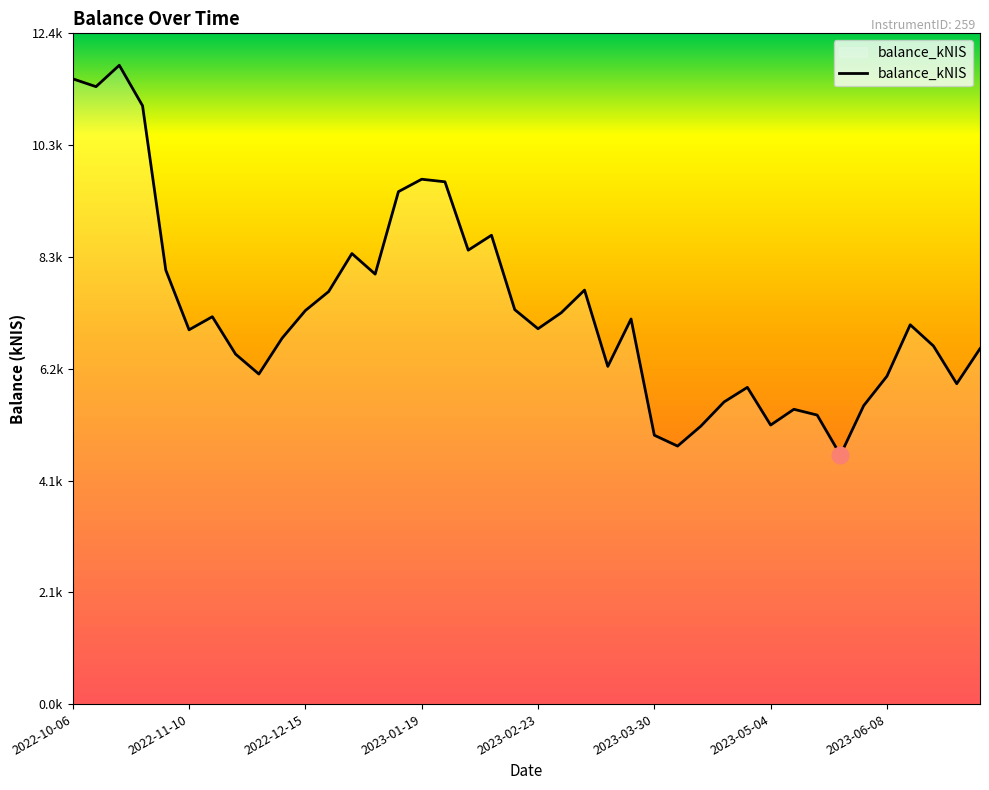

What is the label of the 37th point from the left?

2023-06-15